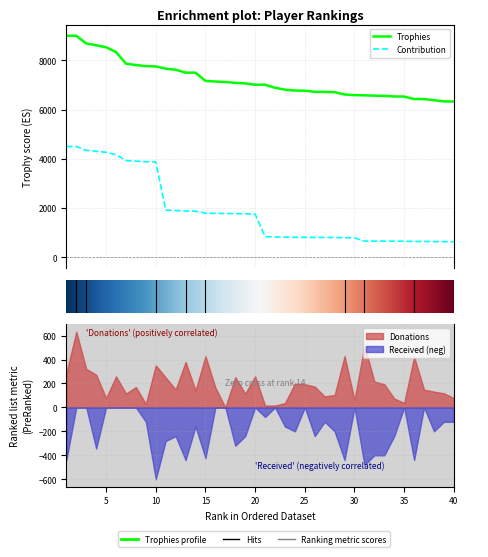

At which category is the sum across all series the highest?

1